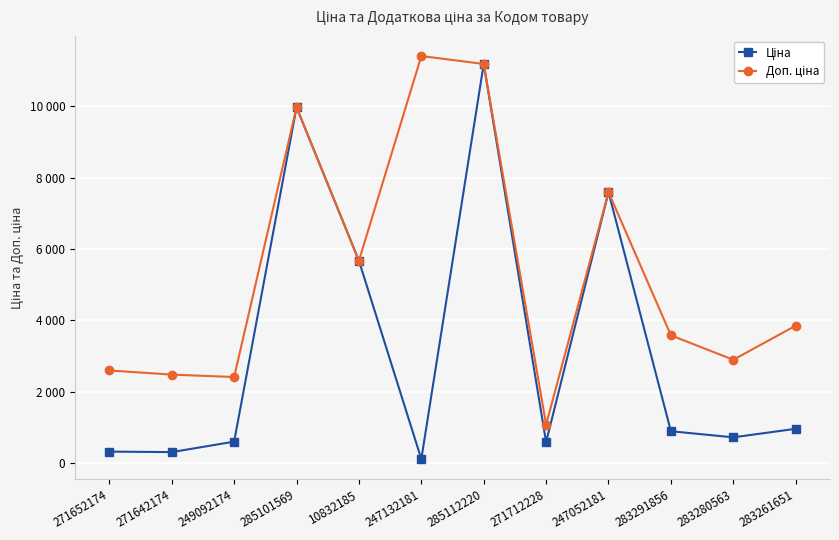

Reading left to right, transcribe all the data shown in this chart.

Ціна: 324.8	310.3	603.7	9975.0	5673.8	114.1	11188.2	589.9	7596.5	895.9	724.5	963.5
Доп. ціна: 2598.3	2482.4	2414.8	9975.0	5673.8	11410.0	11188.2	1081.7	7596.5	3583.6	2897.8	3854.0